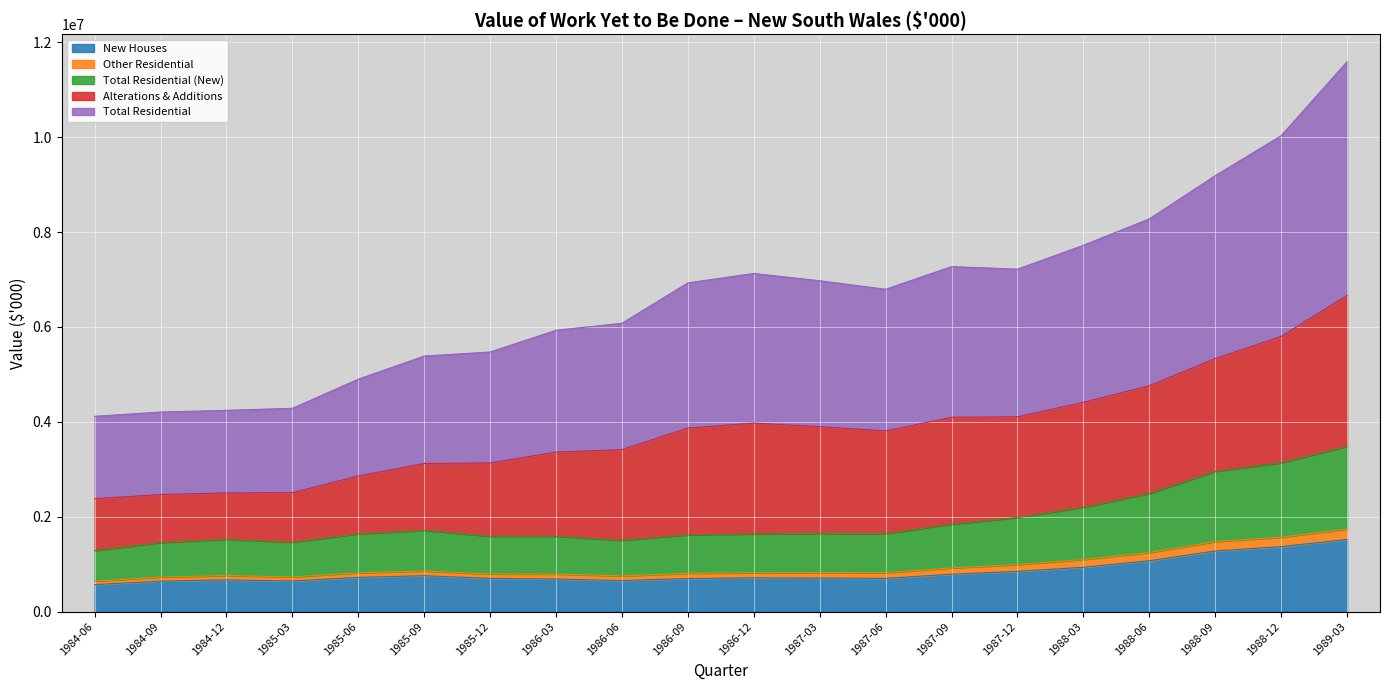

What is the spread (max minus min) of values at 1986-09?

6230752